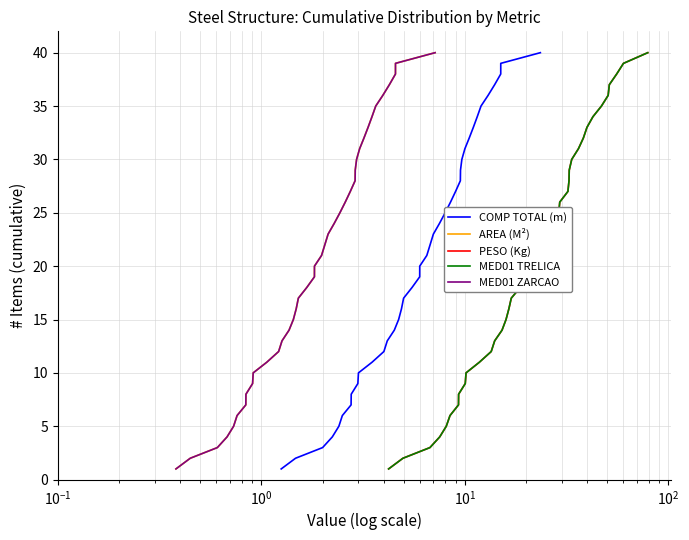

What is the maximum value for MED01 TRELICA?

40